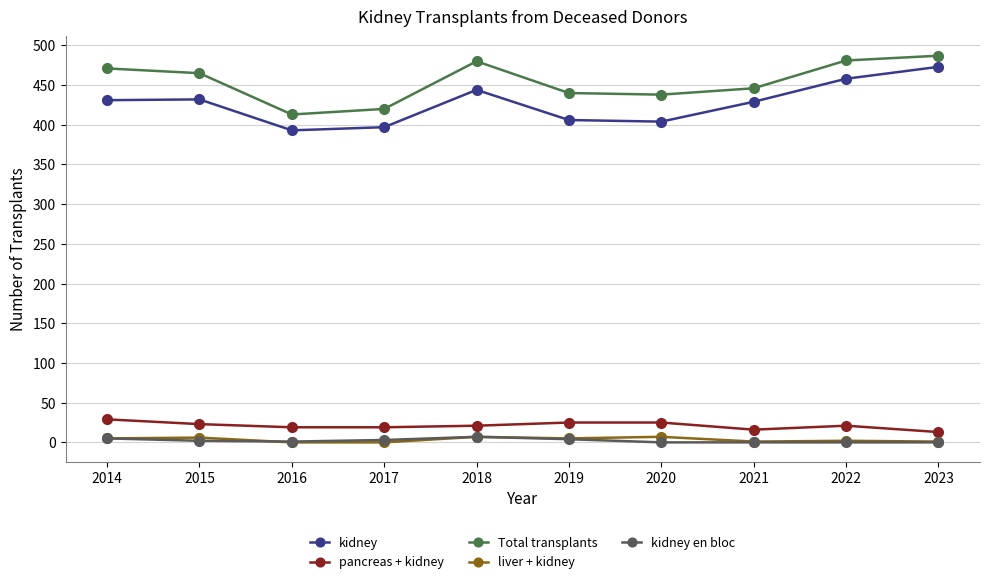

True or false: liver + kidney has more than 1 interior local peaks.

True